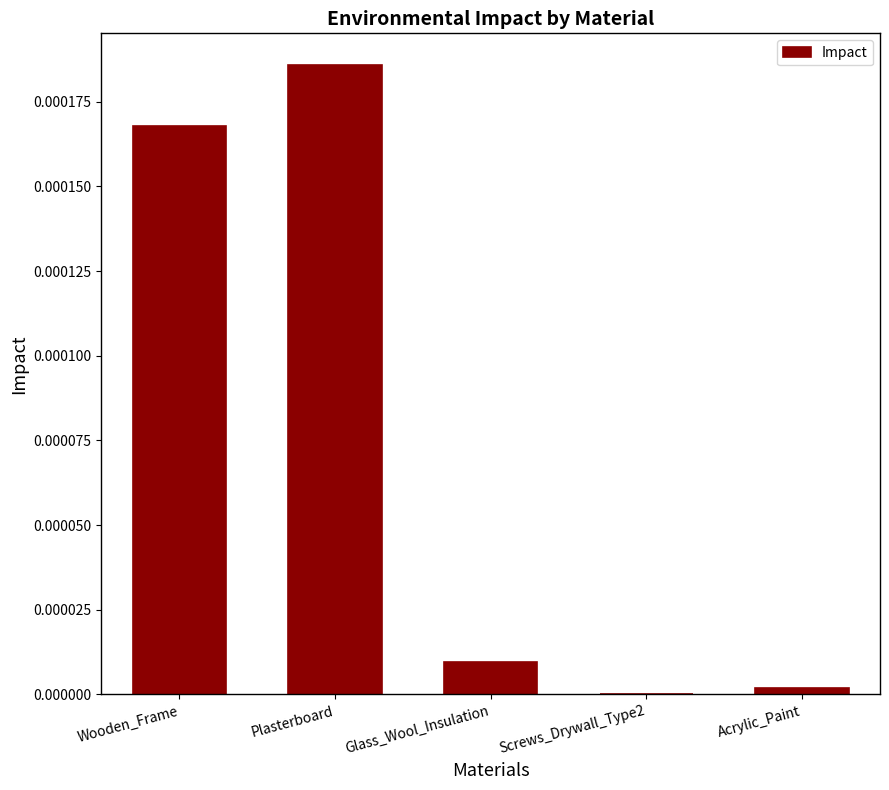

At which category does the chart reach its peak across all series?

Plasterboard